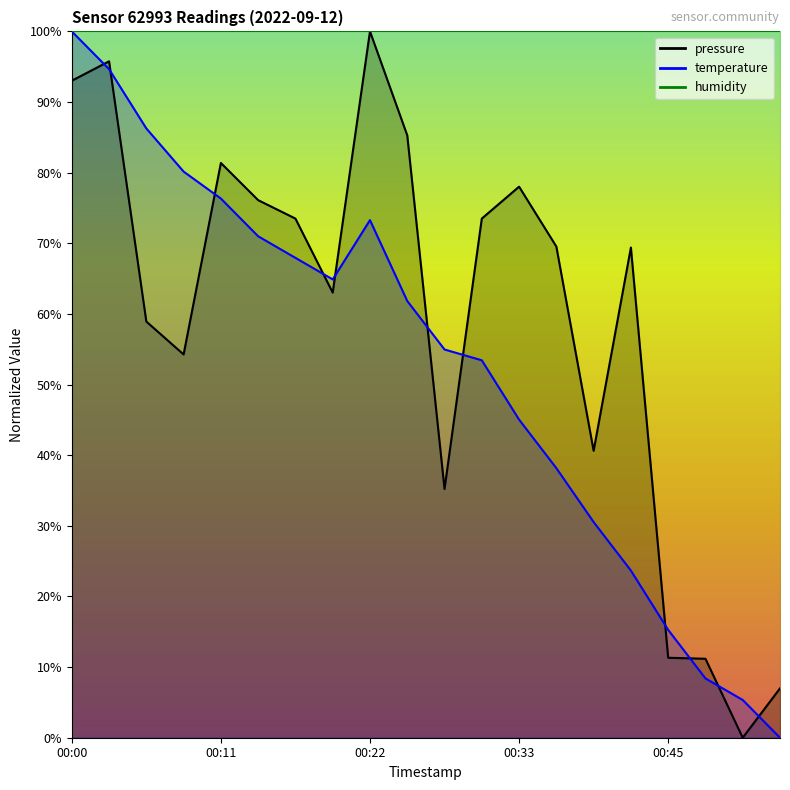

The value of temperature at 00:11 is 24.4. True or false?

False